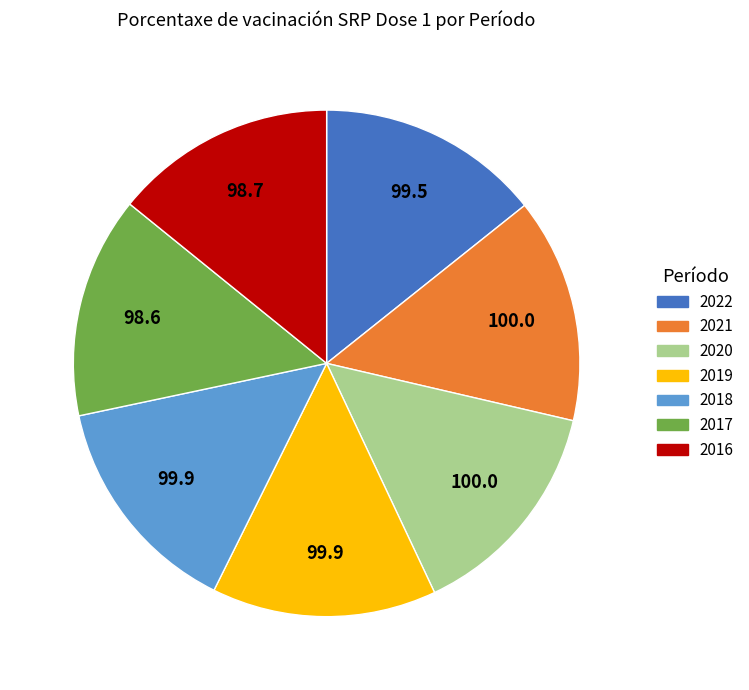

Approximately how many times larger is the value at 2019 compared to 2016?

1.0